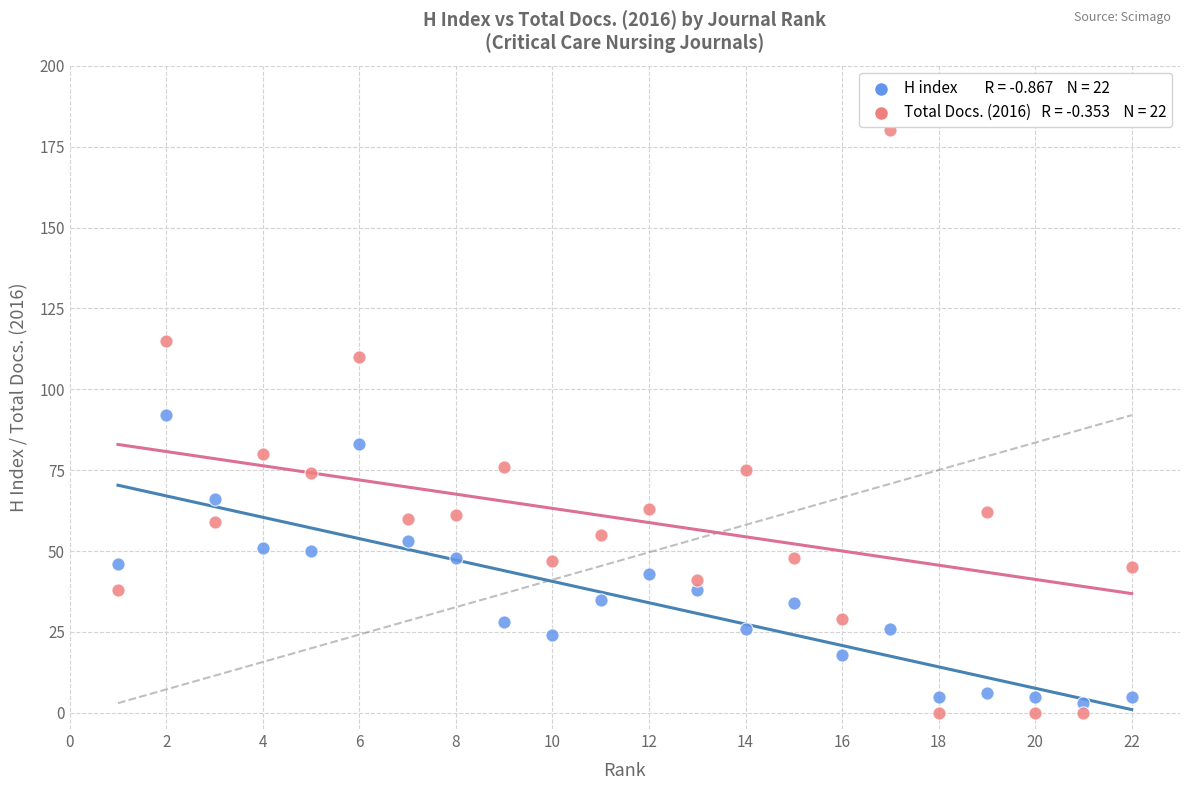

Across all data points, what is the range of X values (max minus min)?

21